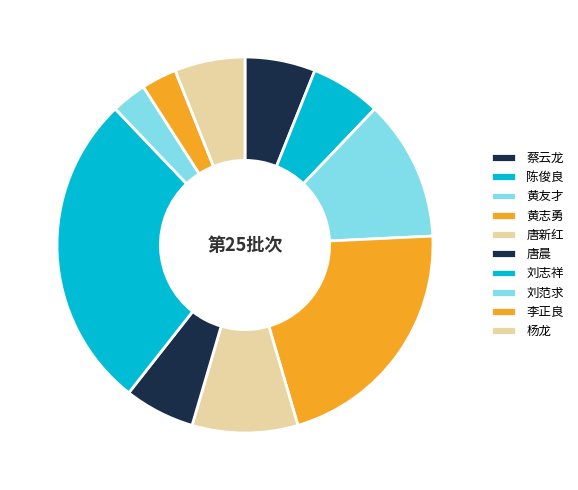

Does any single category account for the majority?

No